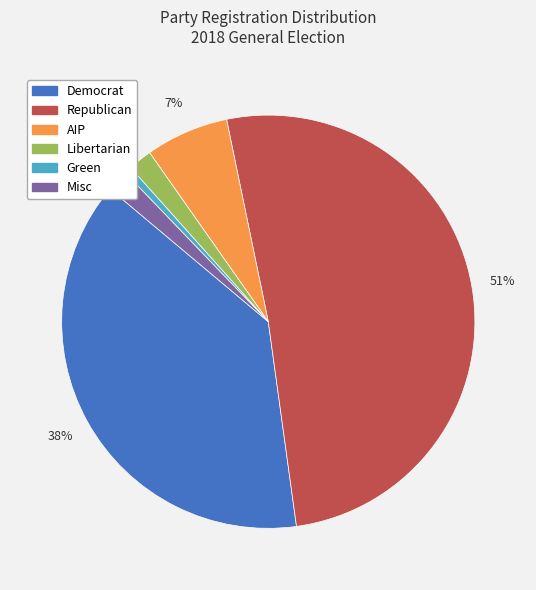

To the nearest percent, what is the average slice percentage?

17%